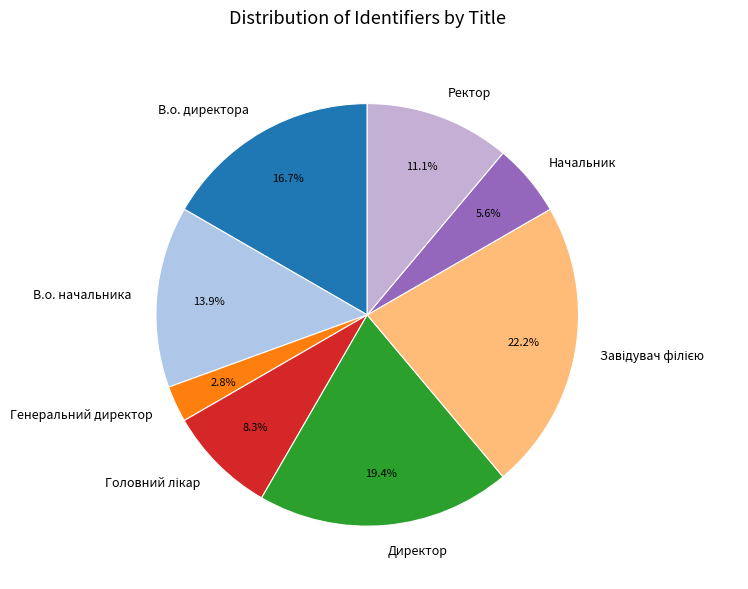

The В.о. начальника slice represents 3% of the pie. True or false?

False